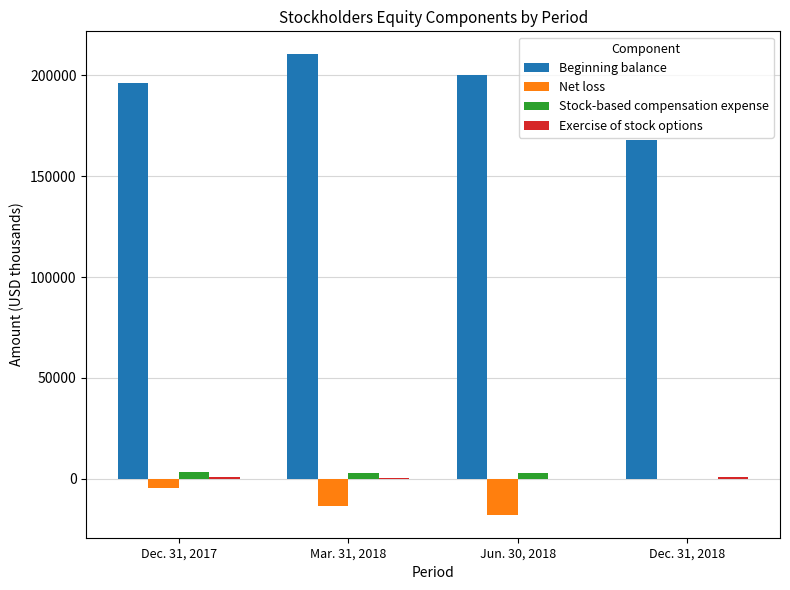

Between Mar. 31, 2018 and Jun. 30, 2018, which series saw the biggest shift?

Beginning balance